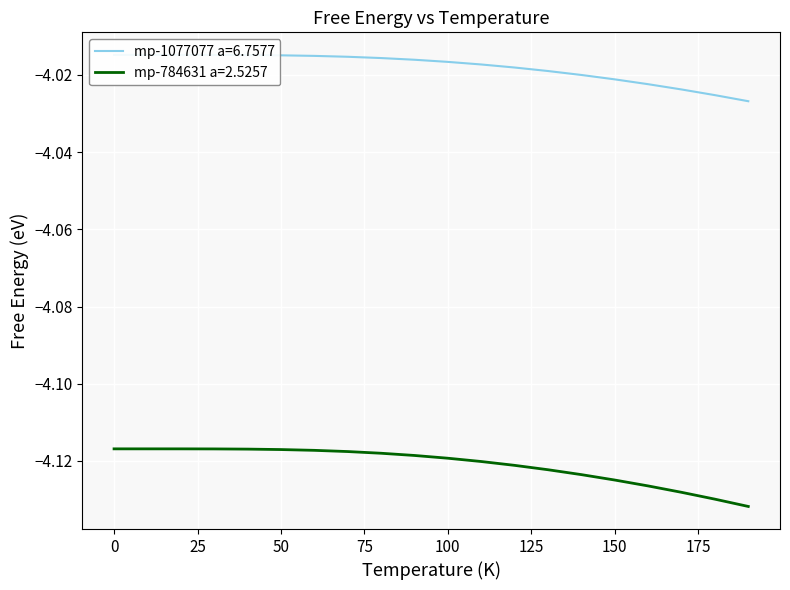

What are all the series names shown in the legend?

mp-1077077 a=6.7577, mp-784631 a=2.5257